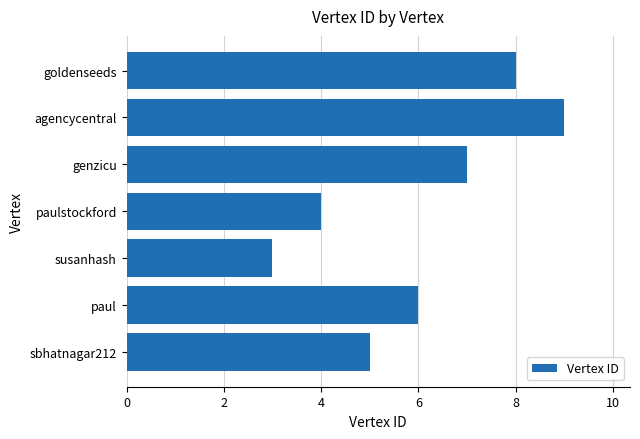

Rank the categories by value from highest to lowest.

agencycentral, goldenseeds, genzicu, paul, sbhatnagar212, paulstockford, susanhash